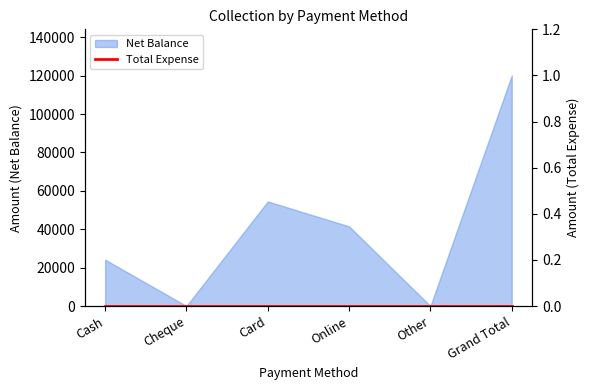

What is the label of the 1st point from the right?

Grand Total